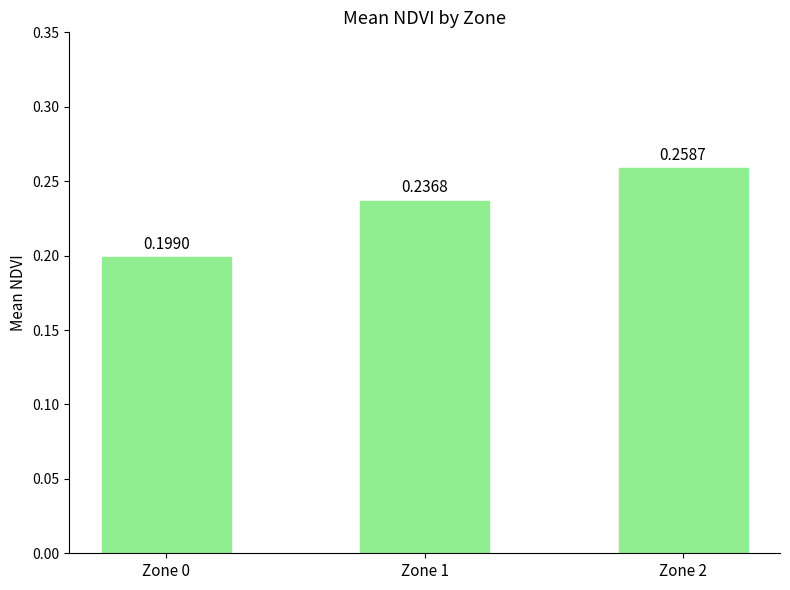

Which category has the highest value across all series?

Zone 2